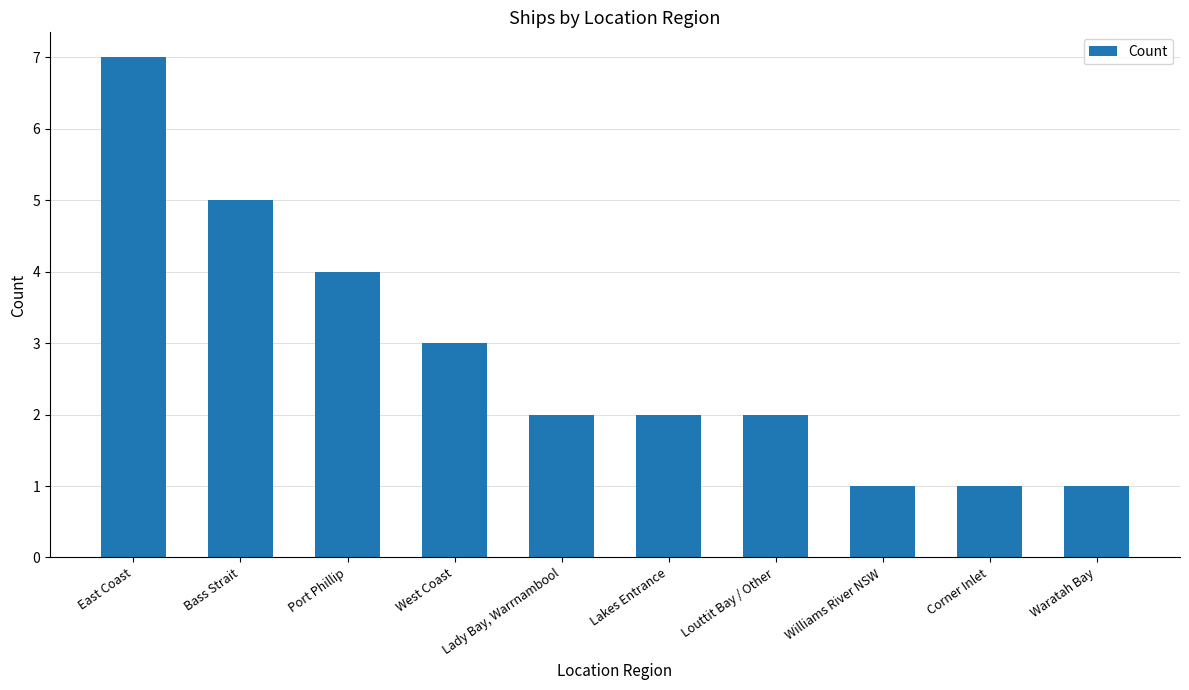

What position from the left is Williams River NSW?

8